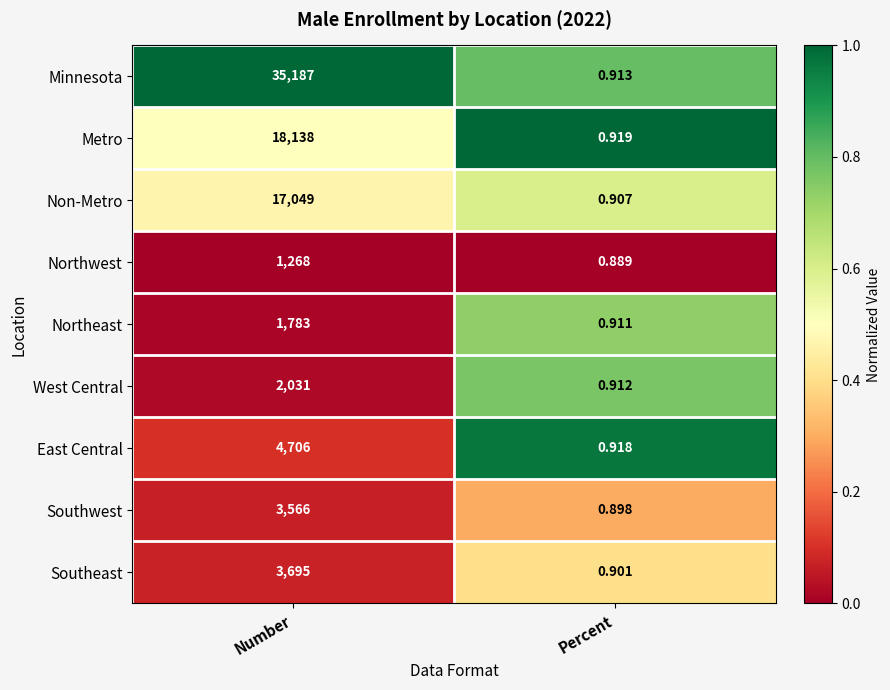

At which label does Minnesota reach its minimum?

Percent